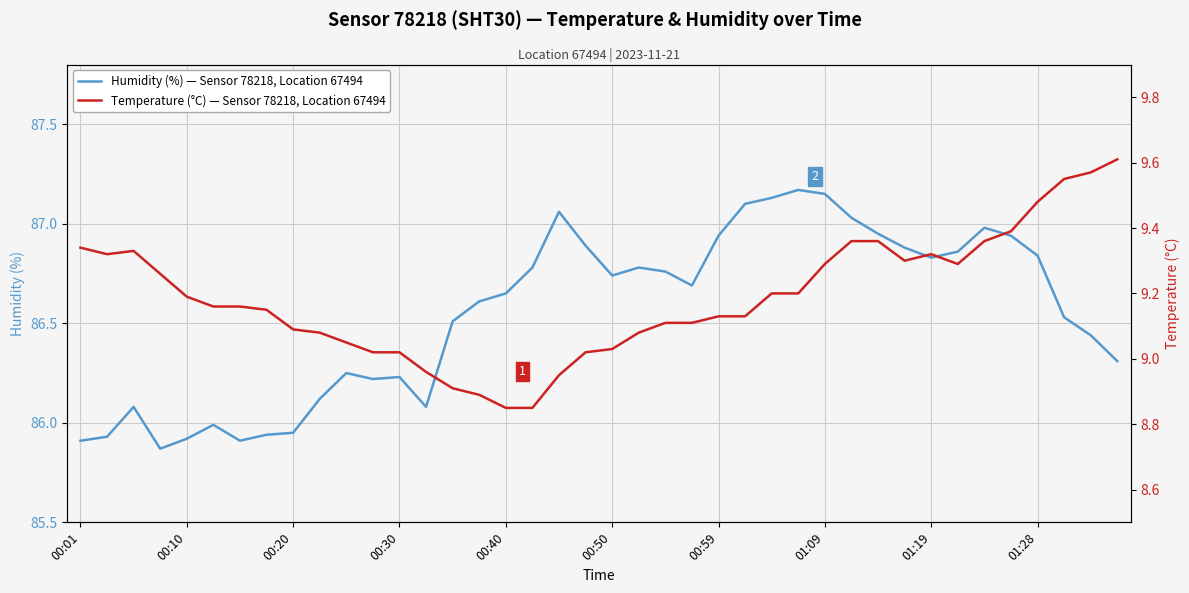

The Humidity (%) — Sensor 78218, Location 67494 series shows 133.1 at 00:30. True or false?

False